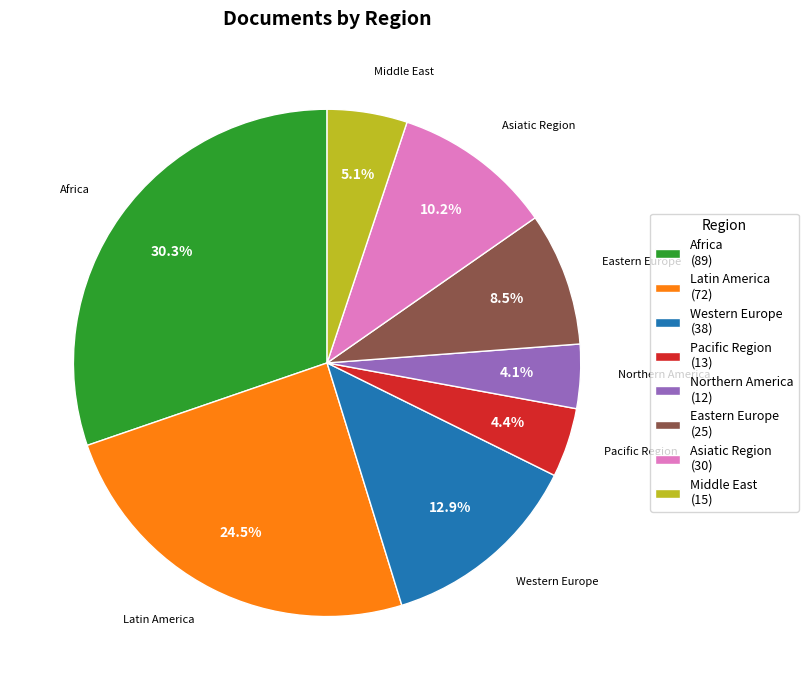

What is the ratio of the value at Northern America to the value at Pacific Region?

0.9